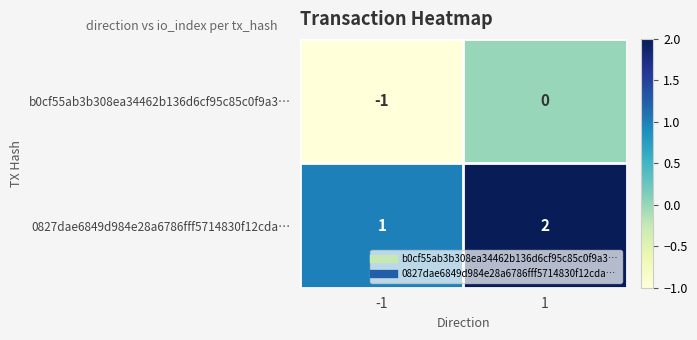

Which series has the largest total across all categories?

0827dae6849d984e28a6786fff5714830f12cda…